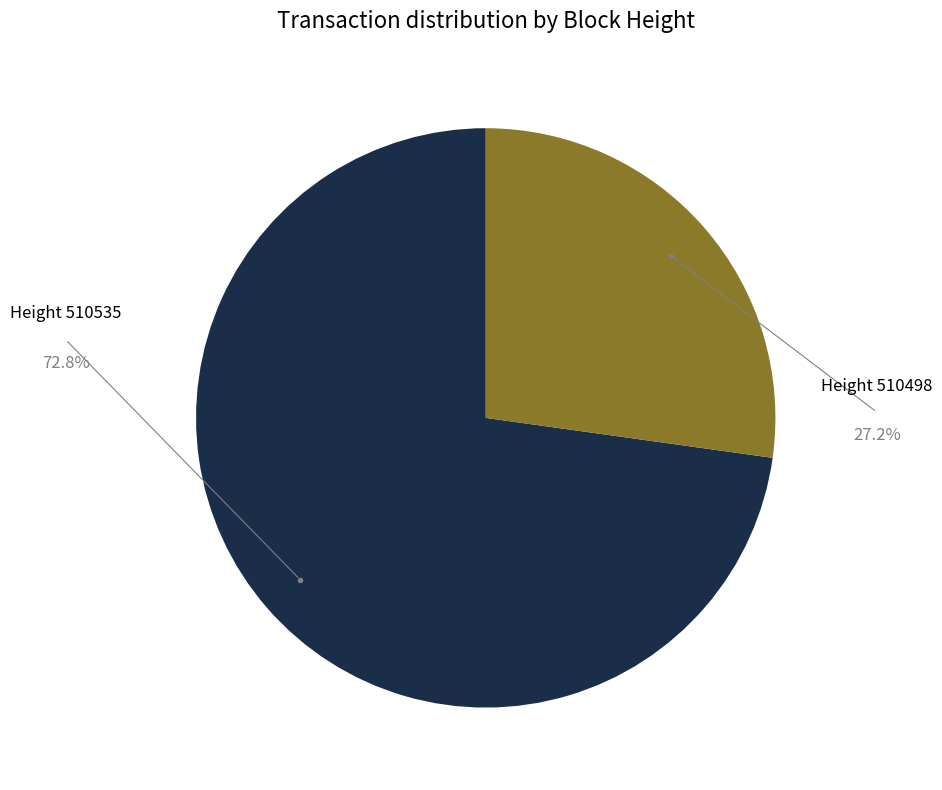

Is there any slice that represents more than half of the pie?

Yes